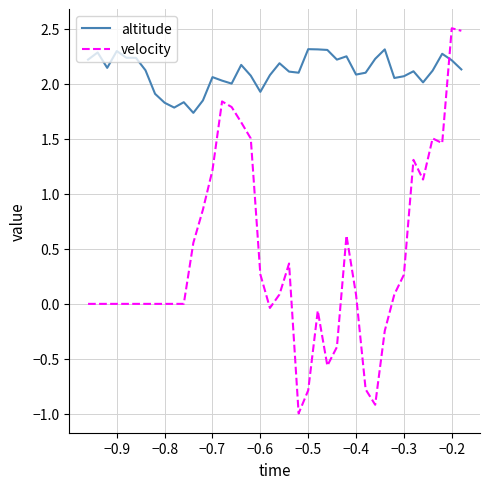

What is the maximum value for velocity?

2.5